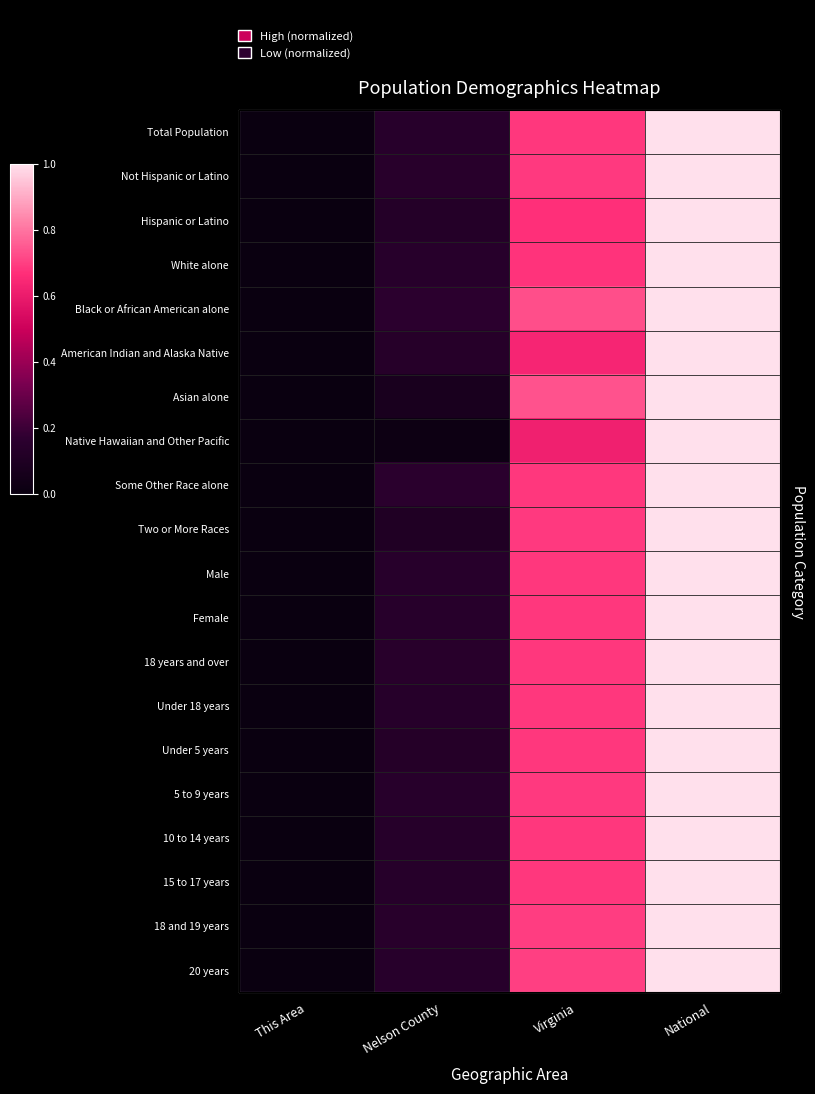

Rank the categories by Asian alone value from lowest to highest.

This Area, Nelson County, Virginia, National